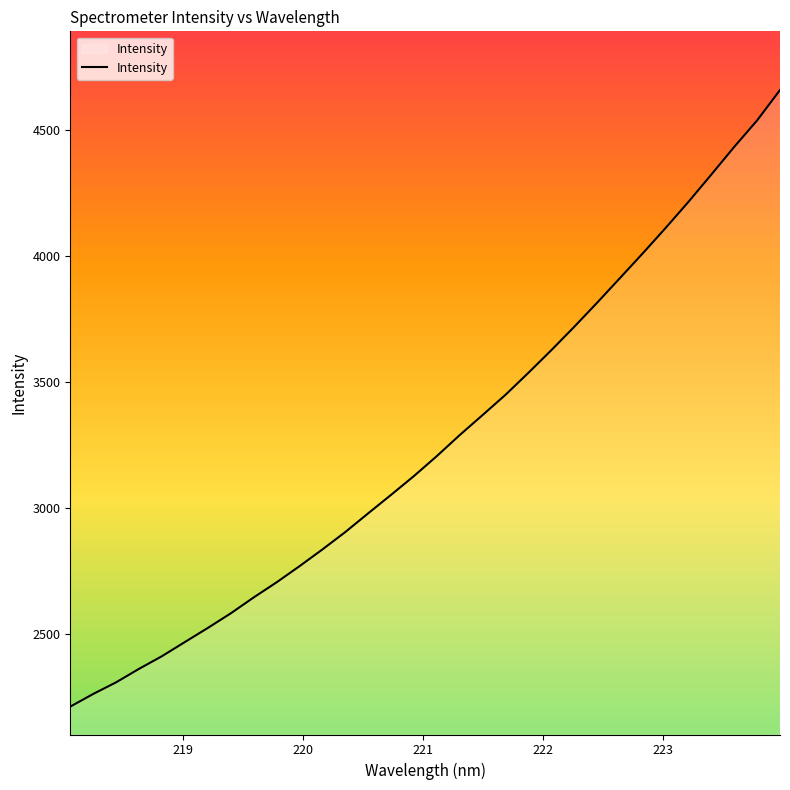

What is the greatest value displayed?

4660.2